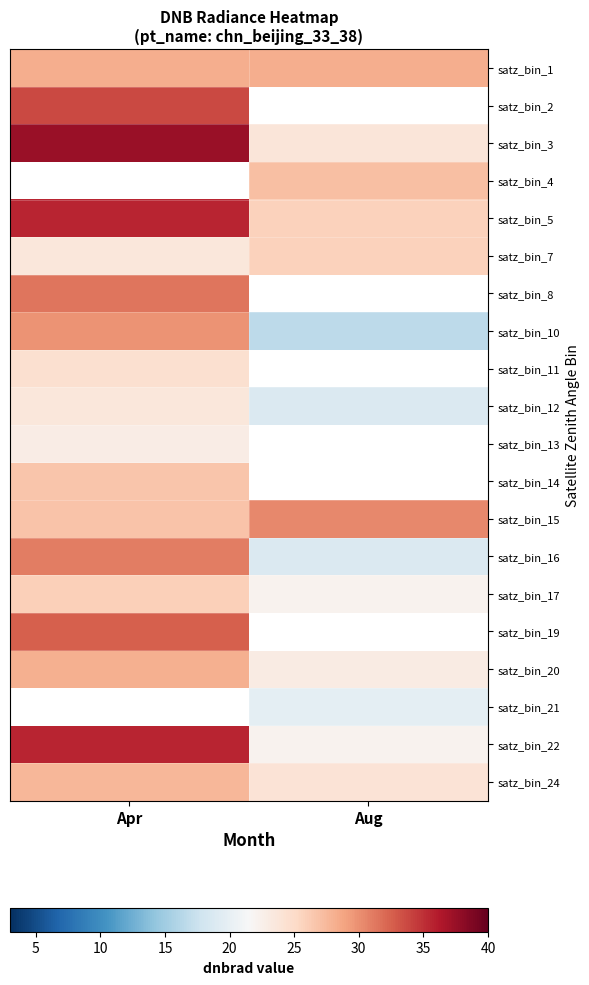

Where is satz_bin_19 nearest to the value 32?

Apr